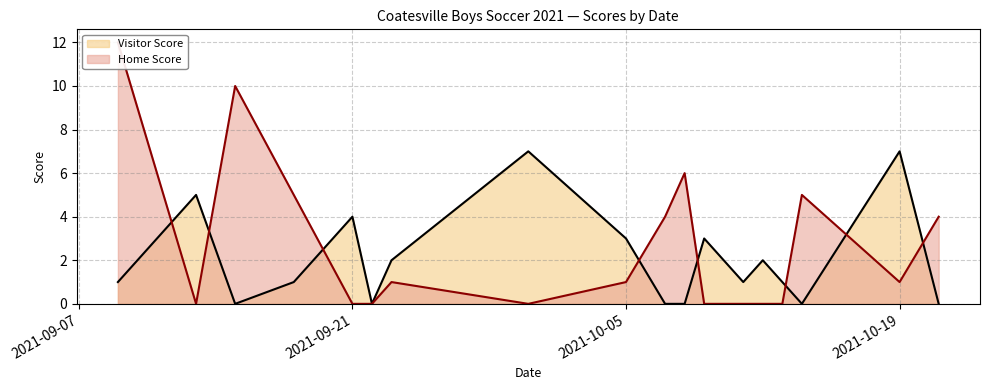

What are all the series names shown in the legend?

Home Score, Visitor Score